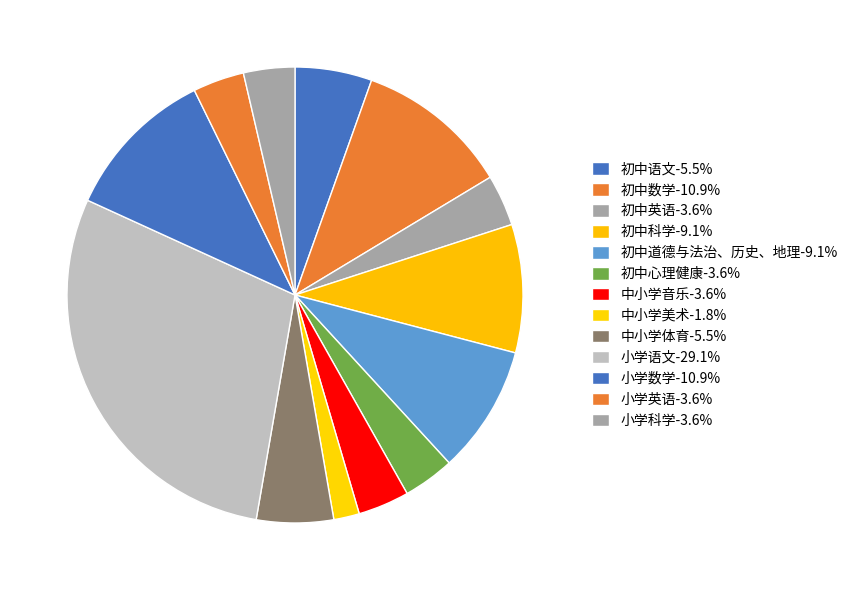

To the nearest percent, what portion does 小学数学 represent?

11%